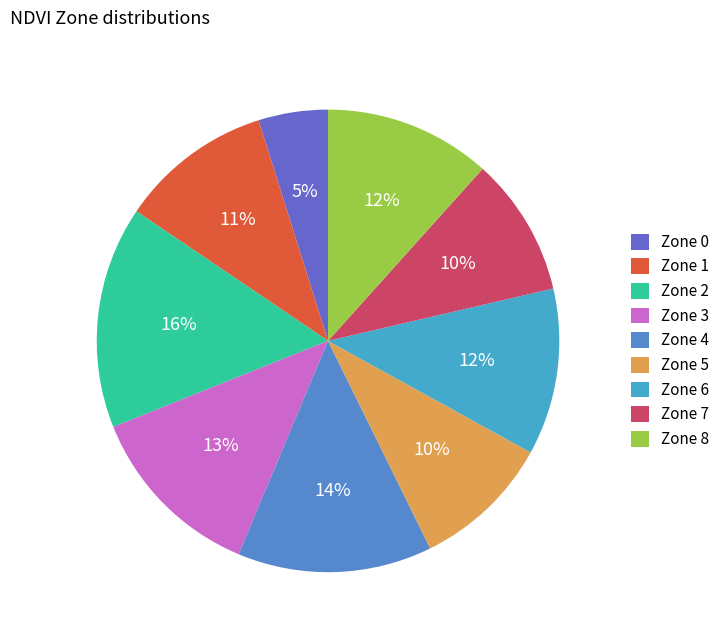

Does any single category account for the majority?

No